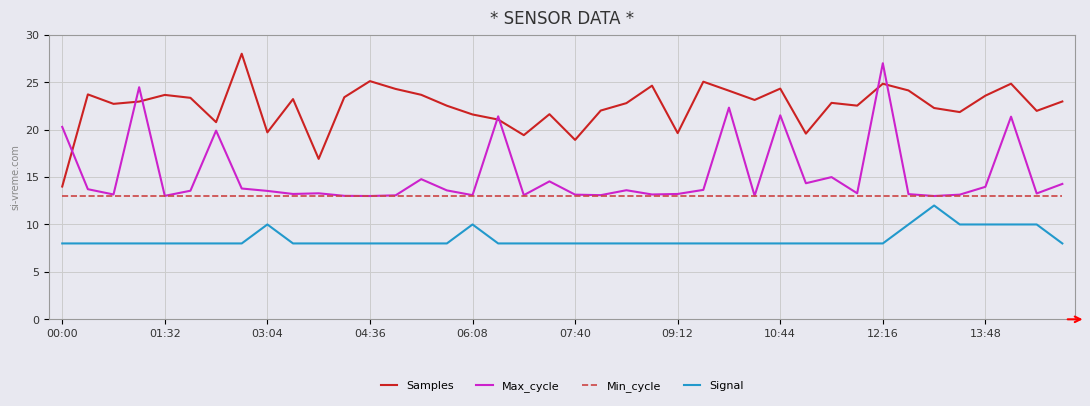

Which series has the largest total across all categories?

Samples